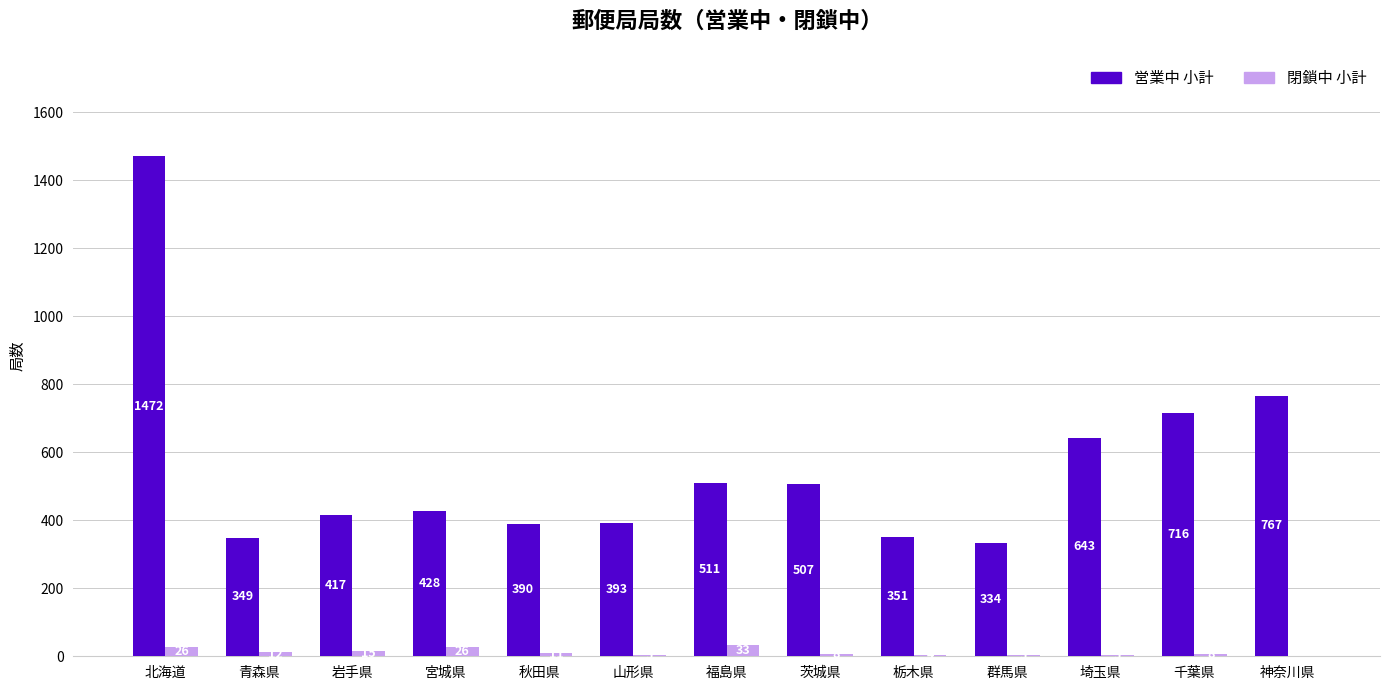

Which label corresponds to the largest value in the chart?

北海道